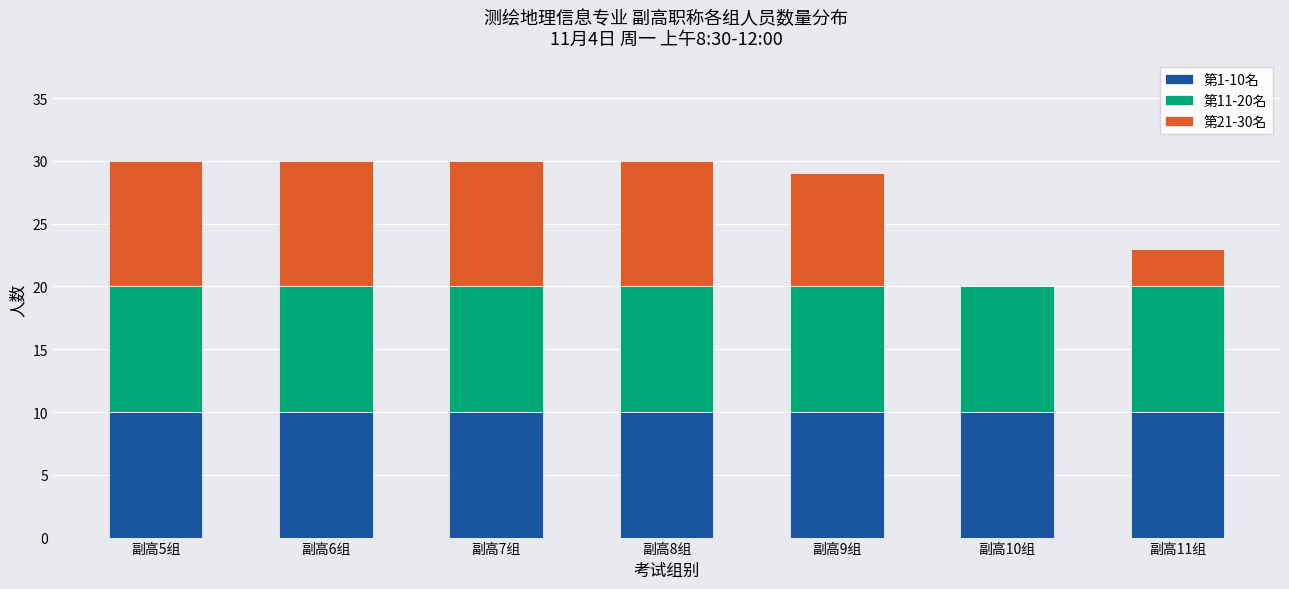

What is the total value across all series at 副高8组?

30